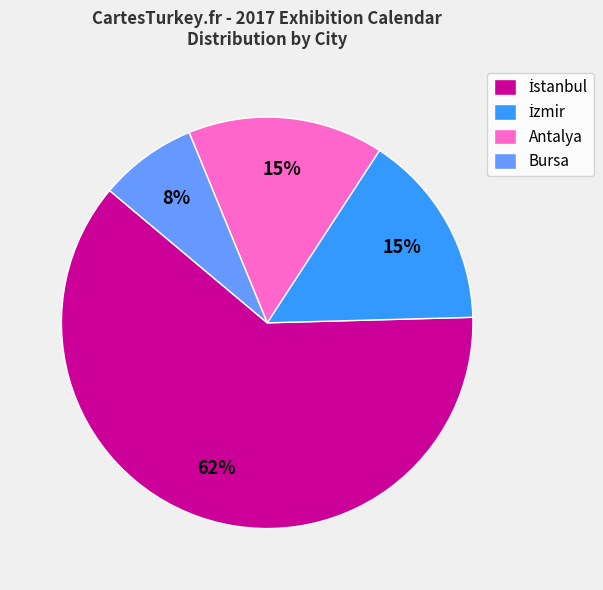

Is there any slice that represents more than half of the pie?

Yes